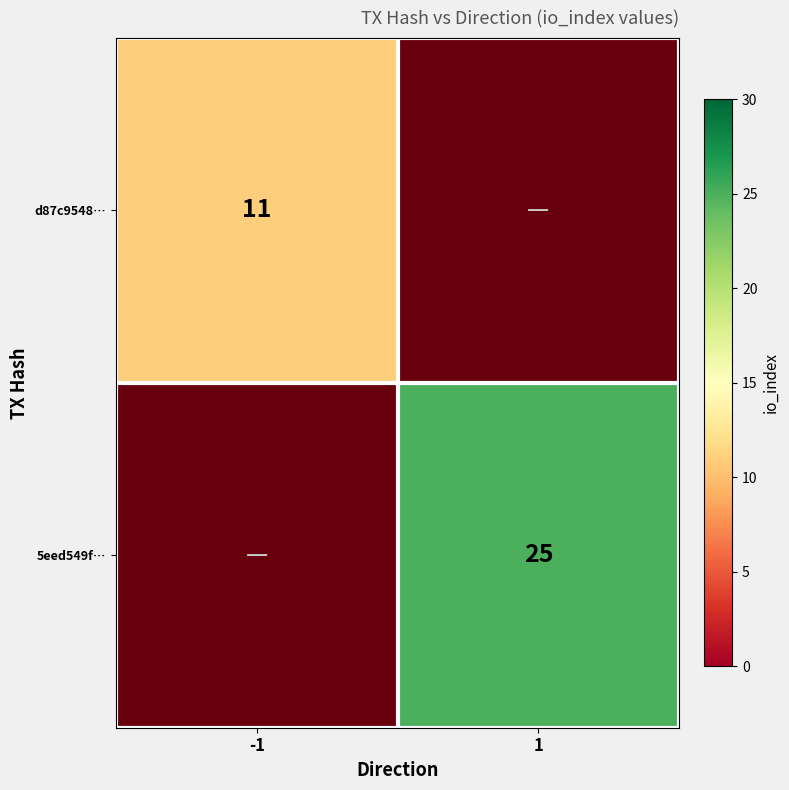

Where is d87c9548… nearest to the value 5?

1